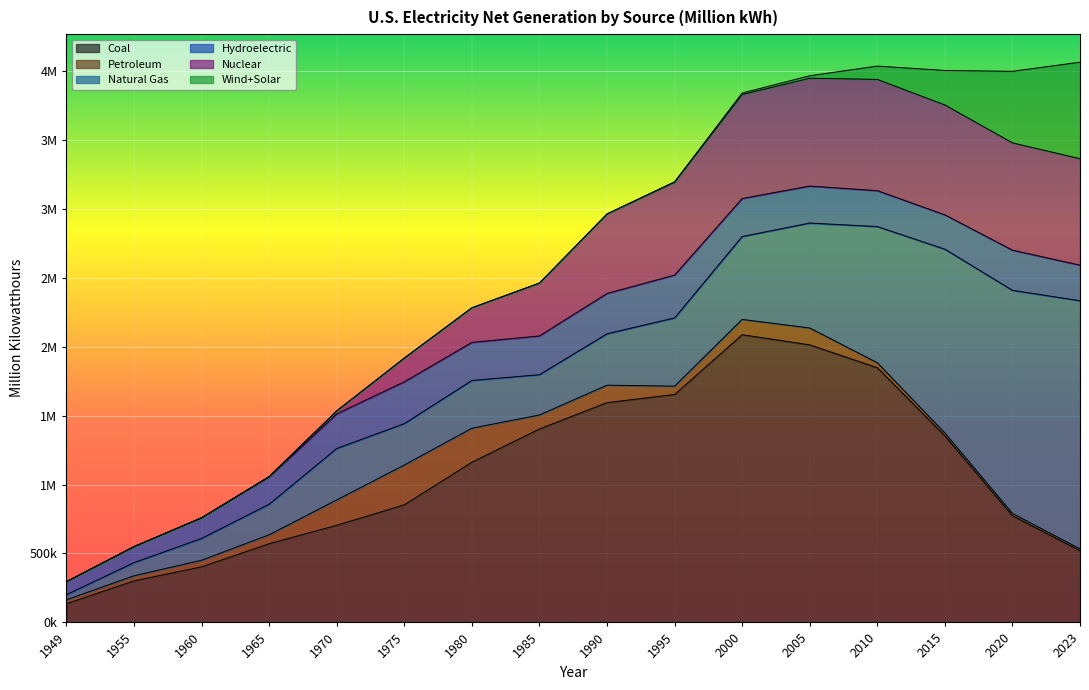

At which category does Coal reach its first local peak?

2000